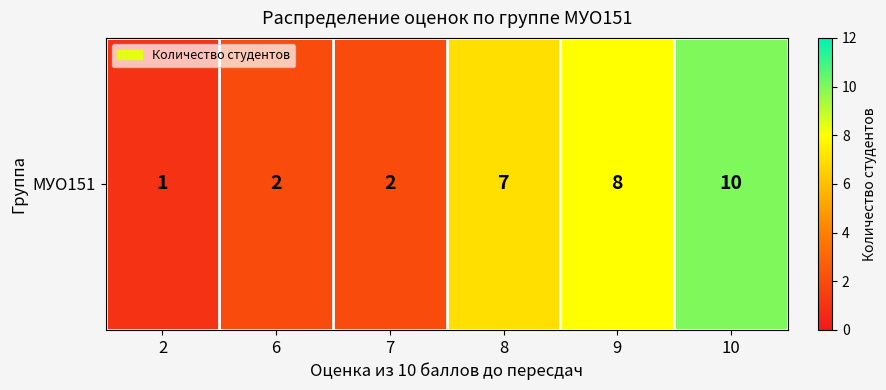

List the labels in order of value, smallest first.

2, 6, 7, 8, 9, 10